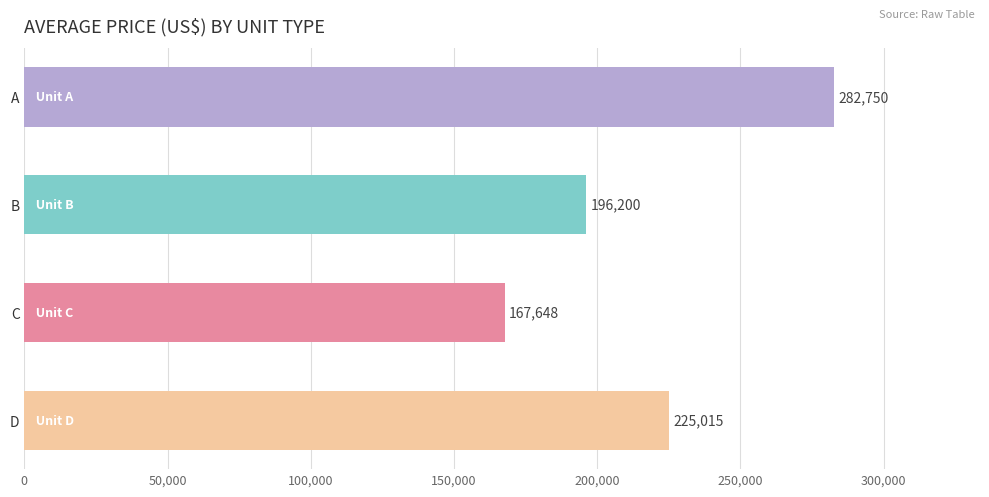

Reading top to bottom, list all the values displayed in this chart.

A=282750	B=196200	C=167648	D=225015